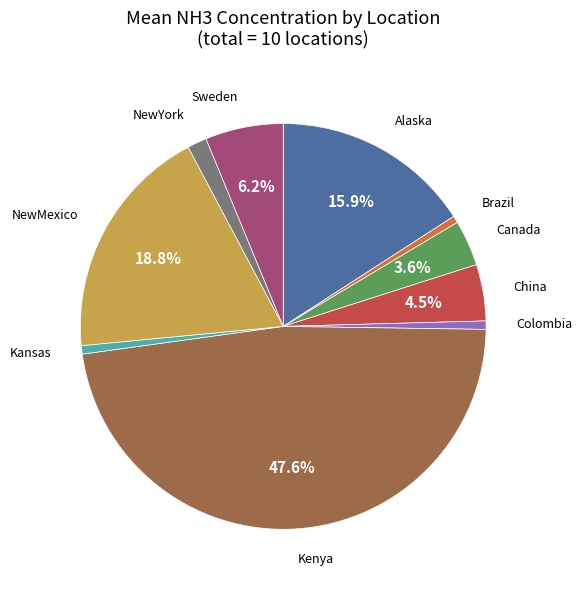

Is there any slice that represents more than half of the pie?

No